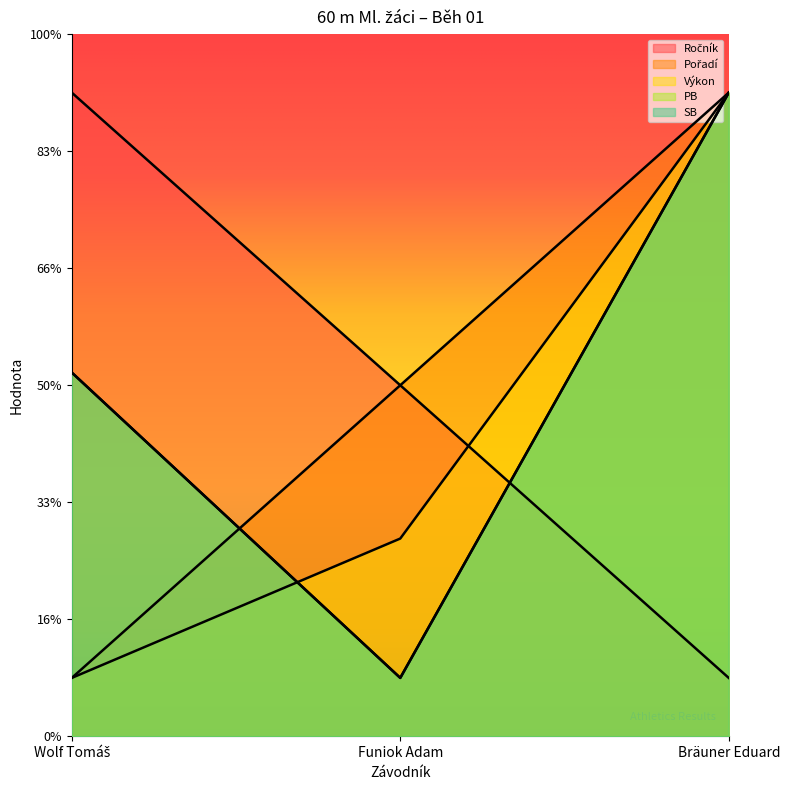

Reading left to right, list all the values displayed in this chart.

Ročník: Wolf Tomáš=11.0	Funiok Adam=6.0	Bräuner Eduard=1.0
Pořadí: Wolf Tomáš=1.0	Funiok Adam=6.0	Bräuner Eduard=11.0
Výkon: Wolf Tomáš=1.0	Funiok Adam=3.4	Bräuner Eduard=11.0
PB: Wolf Tomáš=6.2	Funiok Adam=1.0	Bräuner Eduard=11.0
SB: Wolf Tomáš=6.2	Funiok Adam=1.0	Bräuner Eduard=11.0